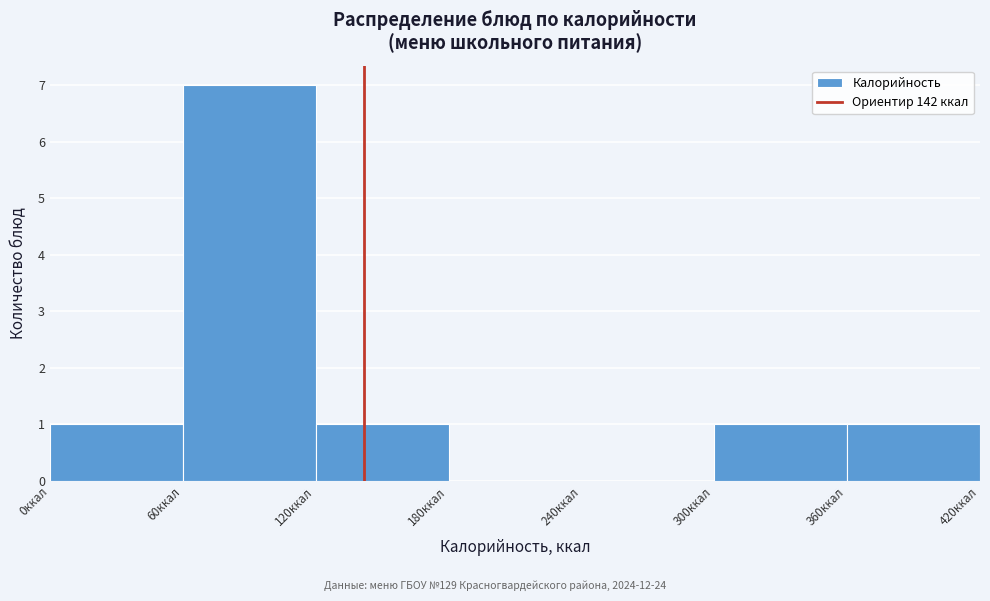

What is the height of the bar covering 0 to 60 on the x-axis? The values are not printed on the chart, so give them approximately, as read against the axis.

1